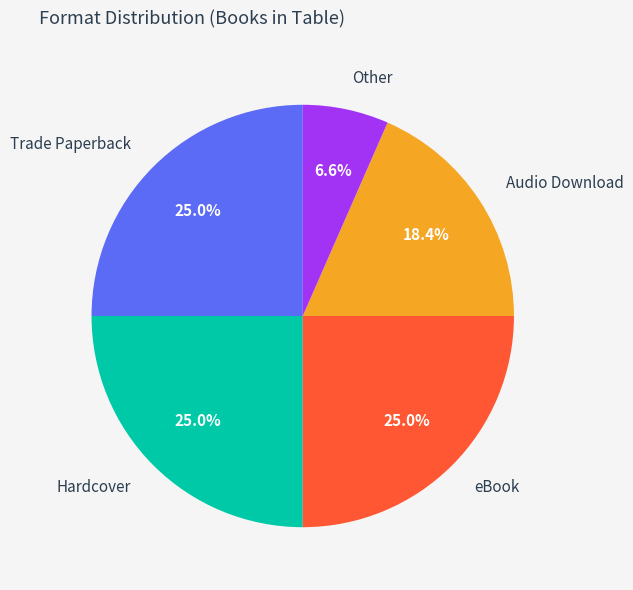

To the nearest percent, what is the average slice percentage?

20%